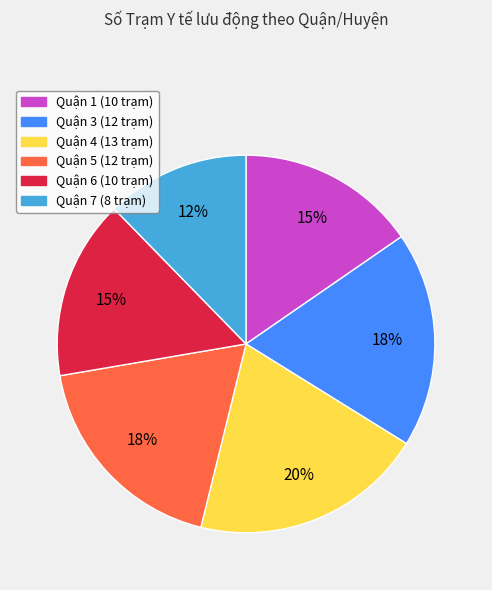

To the nearest percent, what is the difference between the Quận 6 and Quận 5 slice percentages?

3%